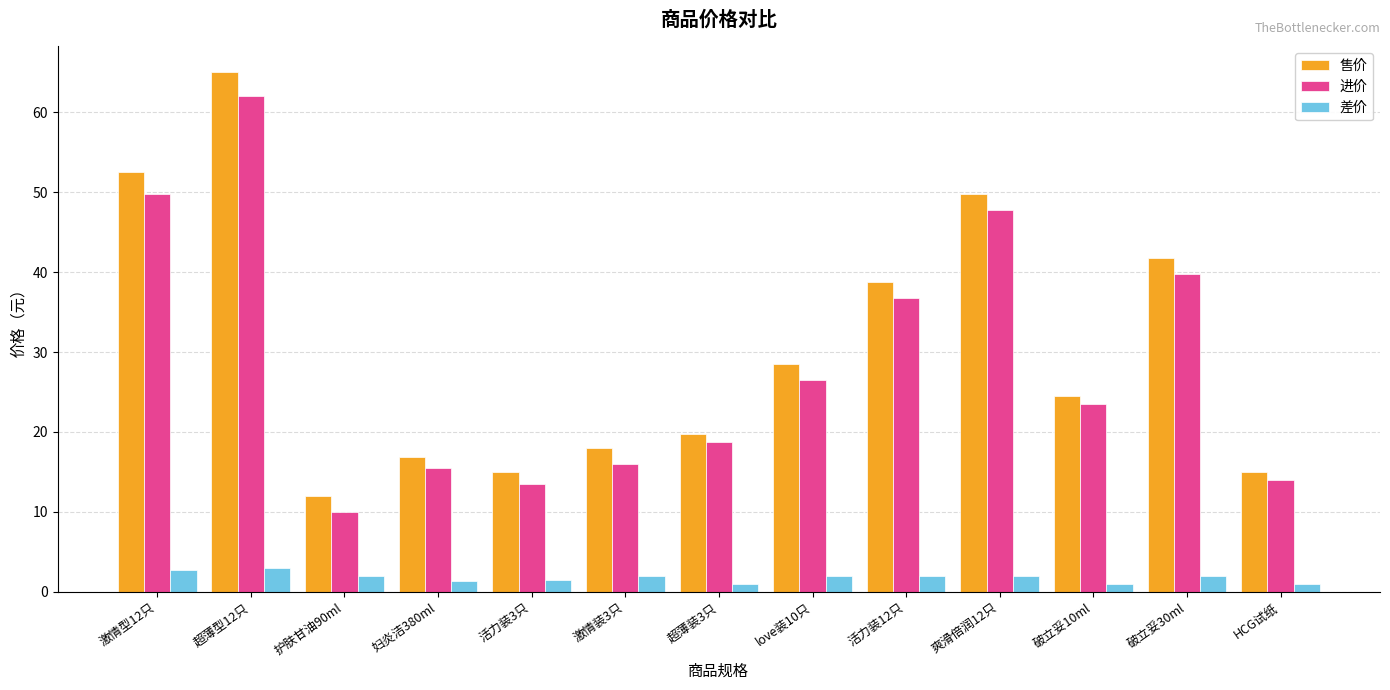

How many data points in 进价 are less than 23?

6